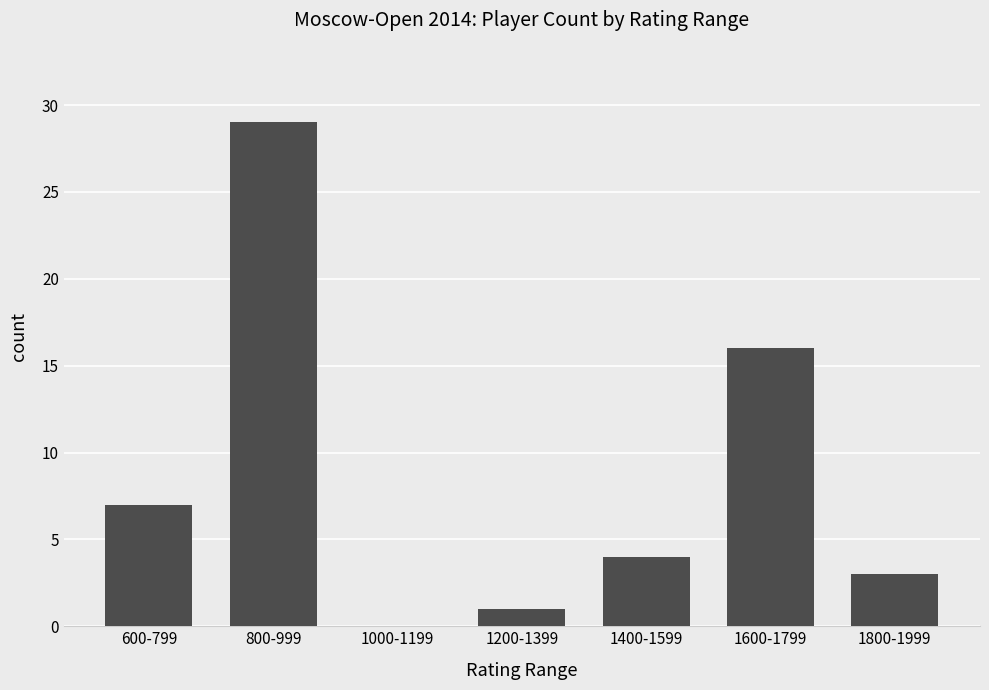

What is the change in value from 1400-1599 to 1600-1799?

+12